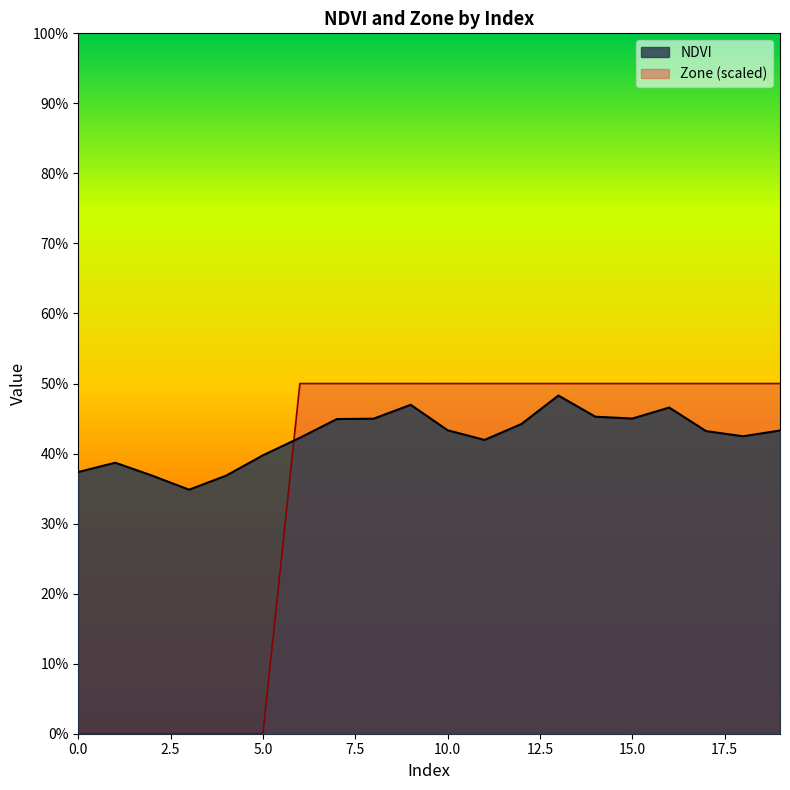

Reading left to right, extract all data points from this chart.

NDVI: 0=0.4	1=0.4	2=0.4	3=0.3	4=0.4	5=0.4	6=0.4	7=0.4	8=0.4	9=0.5	10=0.4	11=0.4	12=0.4	13=0.5	14=0.5	15=0.4	16=0.5	17=0.4	18=0.4	19=0.4
Zone: 0=0.0	1=0.0	2=0.0	3=0.0	4=0.0	5=0.0	6=0.5	7=0.5	8=0.5	9=0.5	10=0.5	11=0.5	12=0.5	13=0.5	14=0.5	15=0.5	16=0.5	17=0.5	18=0.5	19=0.5